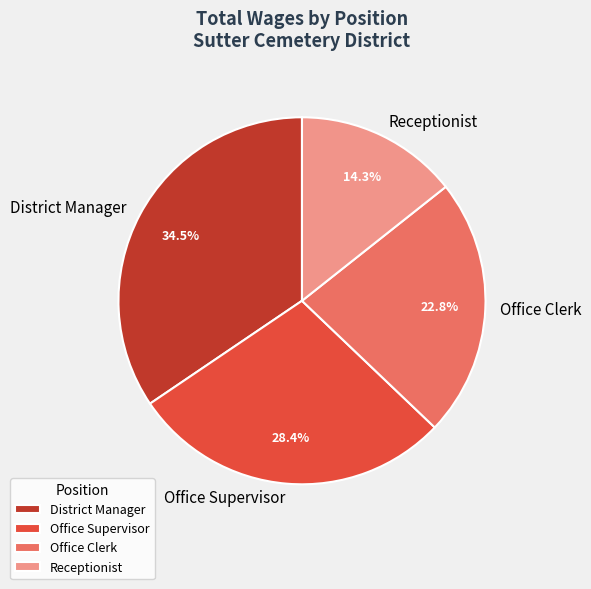

Does District Manager account for over 50% of the chart?

No